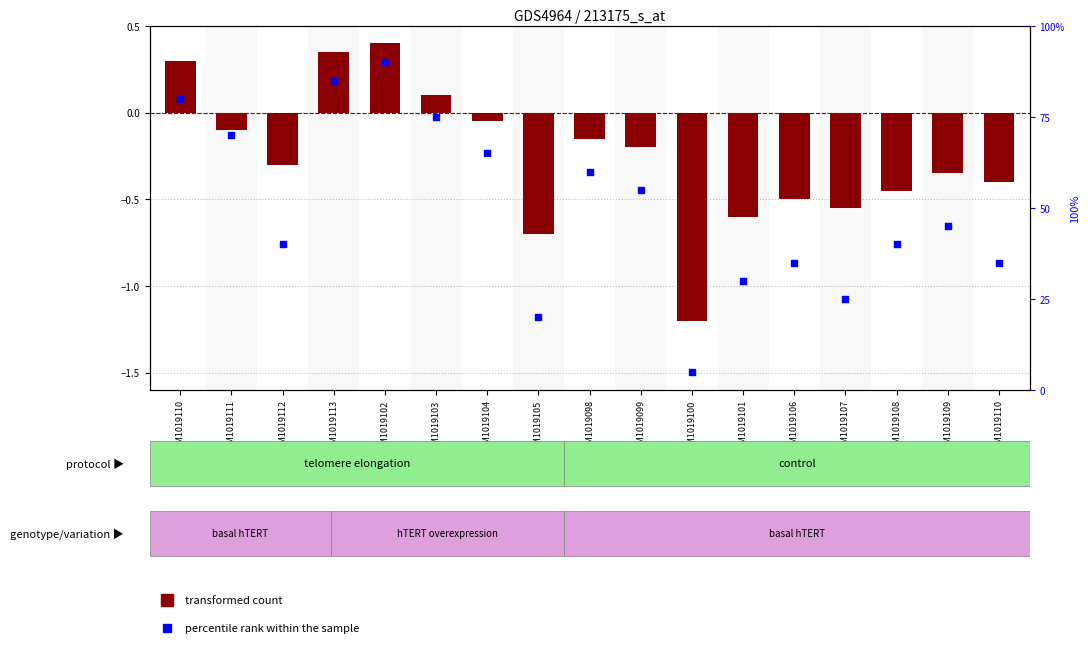

Approximately how many times larger is the value at GSM1019109 compared to GSM1019108?

1.1